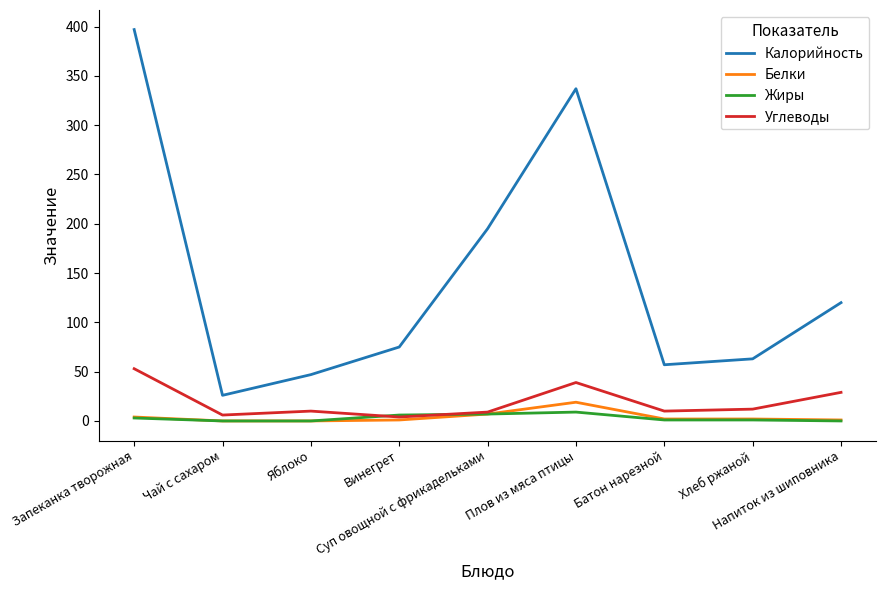

The value of Жиры at Запеканка творожная is 3. True or false?

True